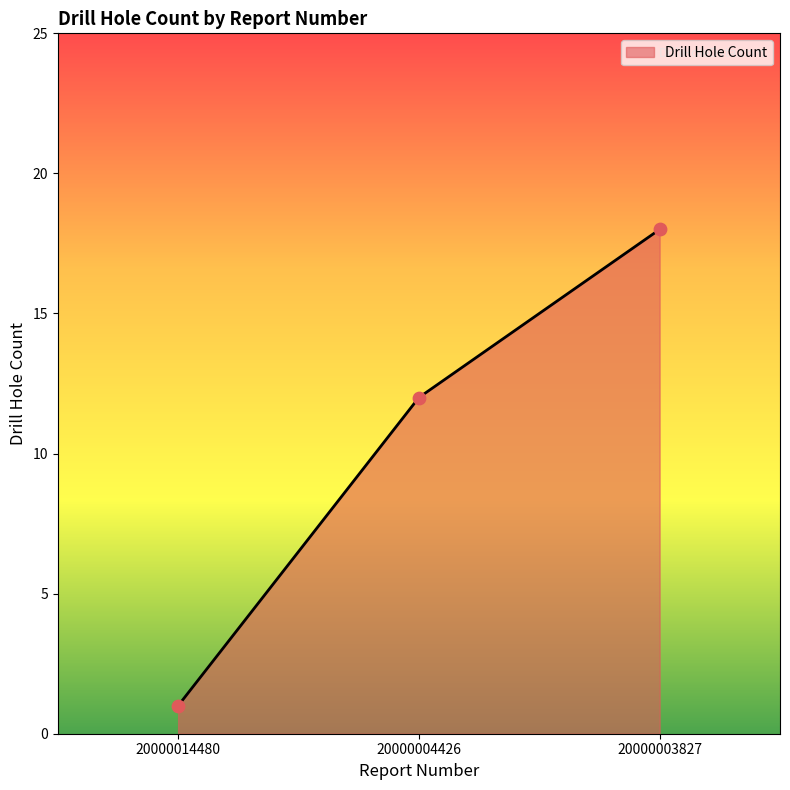

What is the ratio of the value at 20000014480 to the value at 20000004426?

0.1